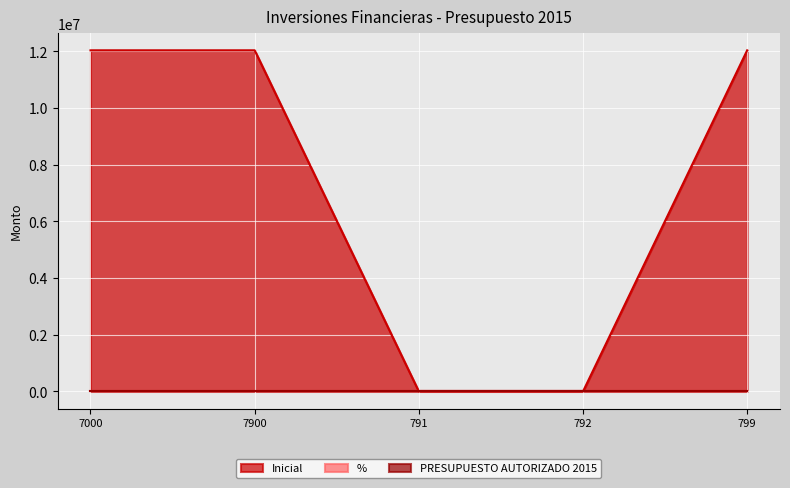

Which series has the largest total across all categories?

Inicial